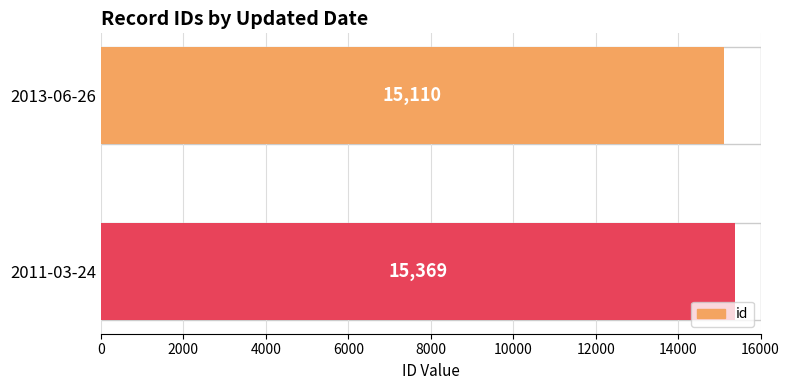

True or false: the data shows 23244 at 2011-03-24.

False